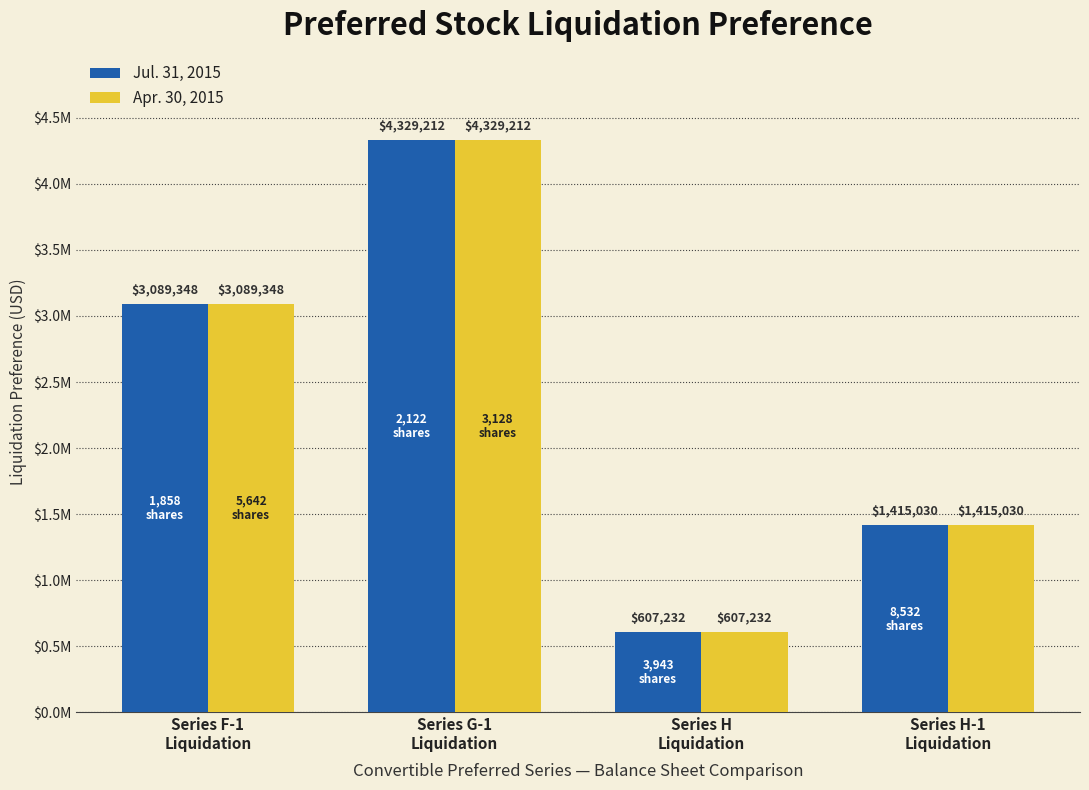

Does the chart contain stacked bars?

No